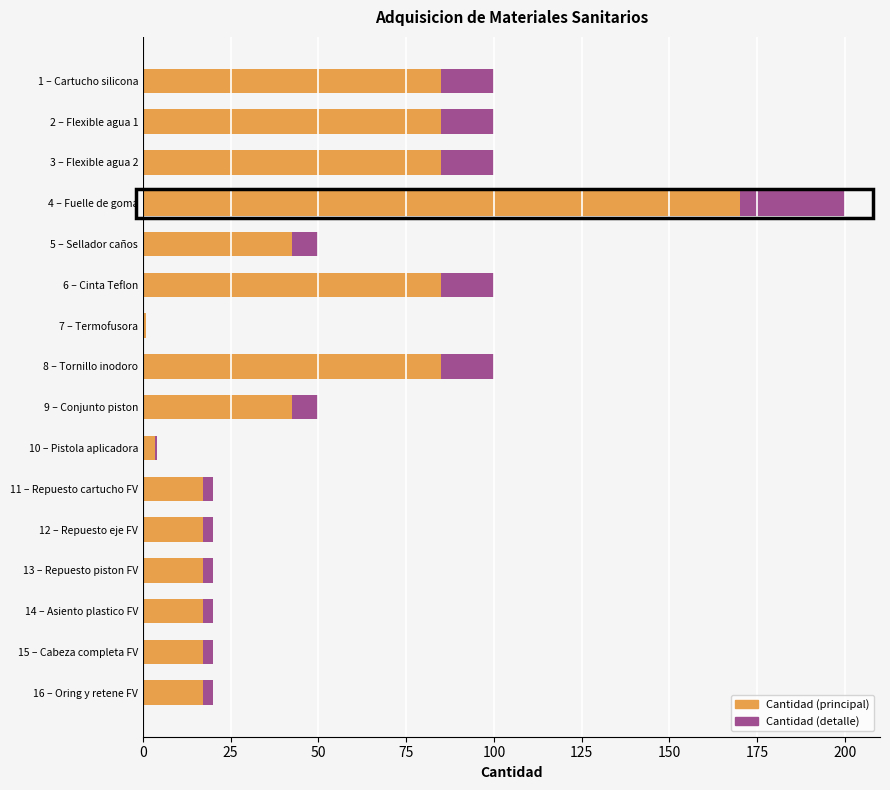

Is it true that Cantidad (principal) equals 6.2 at 13 – Repuesto piston FV?

False